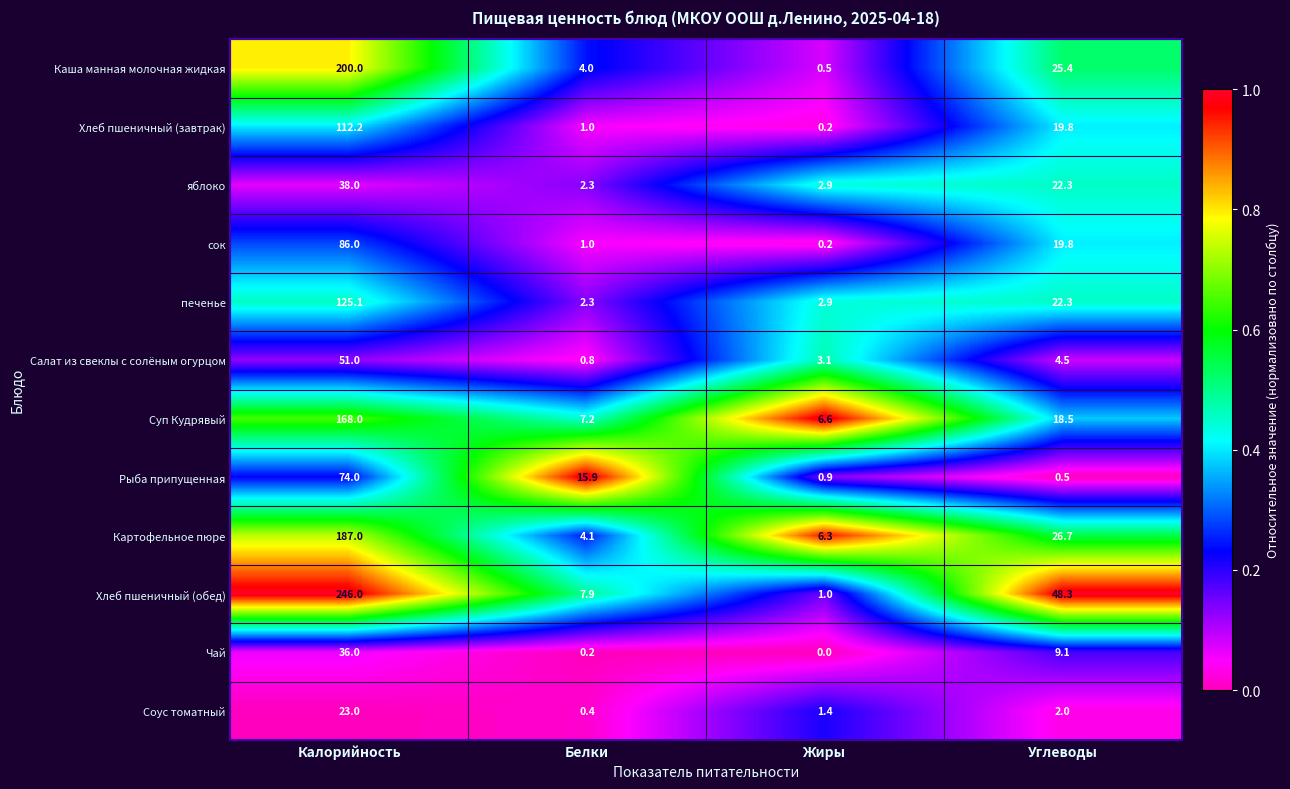

What is the difference between the highest and lowest values at Белки?

15.7